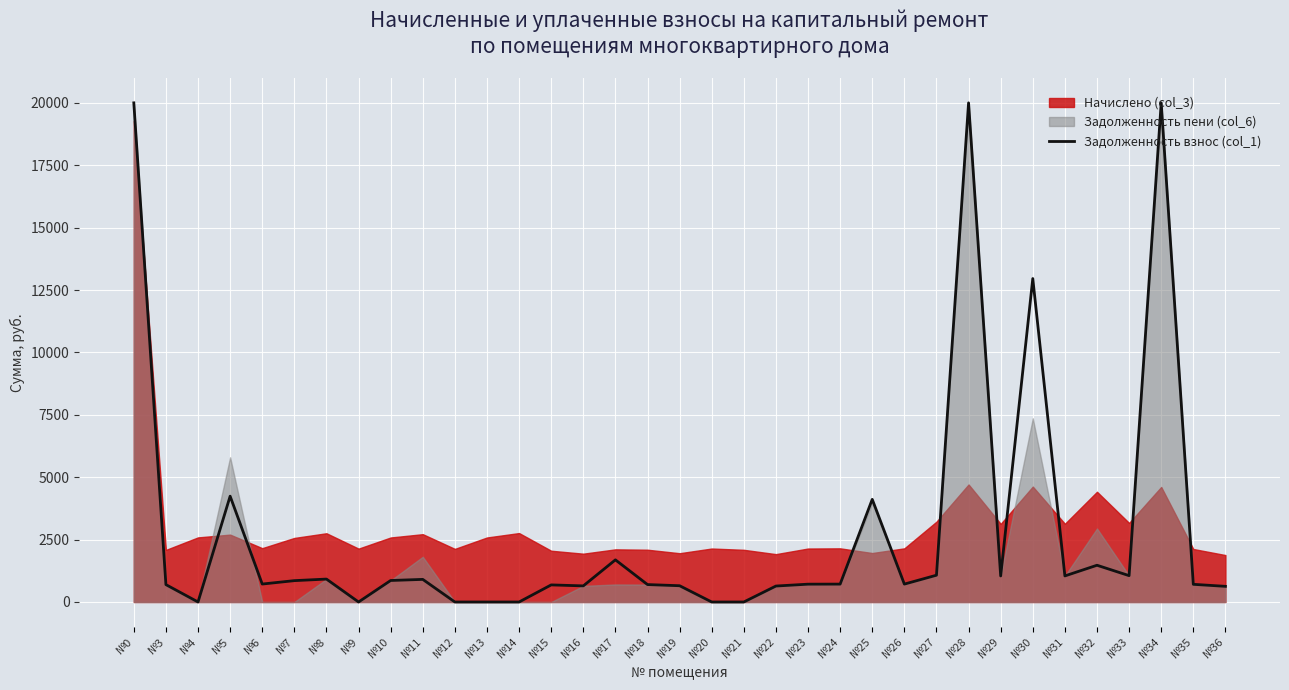

What is the greatest value displayed?

20000.0